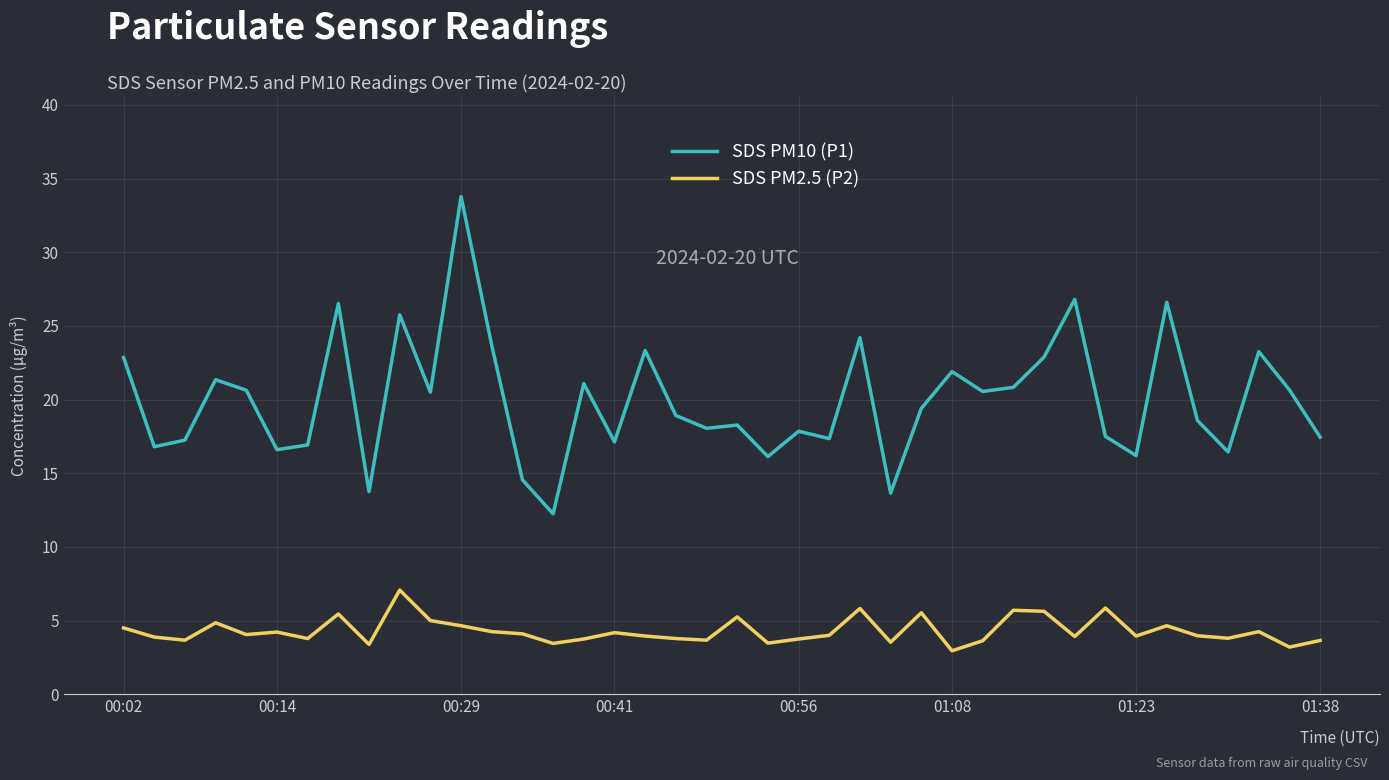

Which series has the widest spread of values?

SDS PM10 (P1)